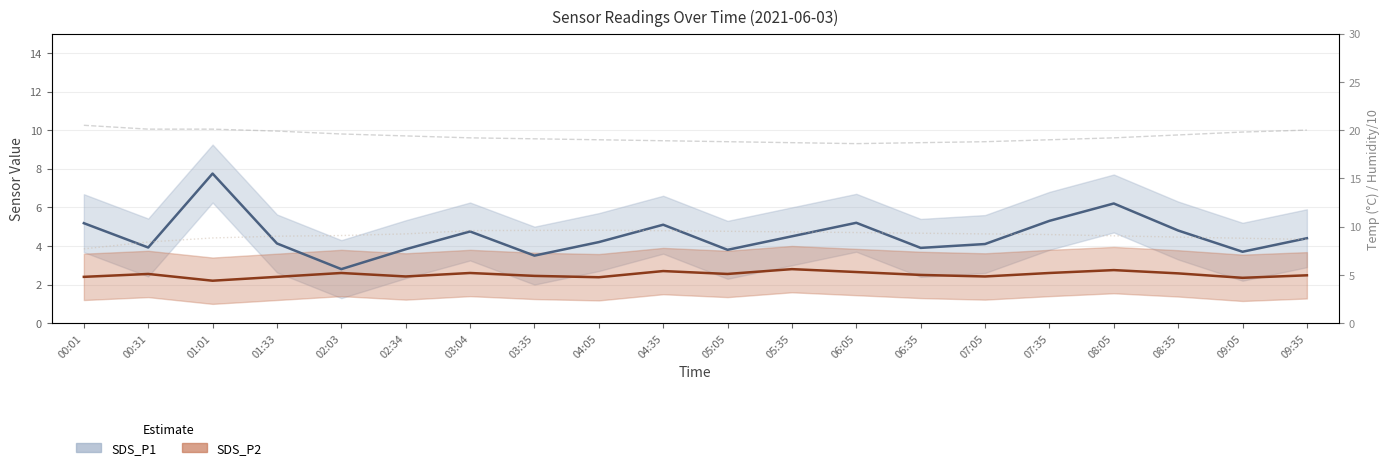

Which series has the largest total across all categories?

Temp